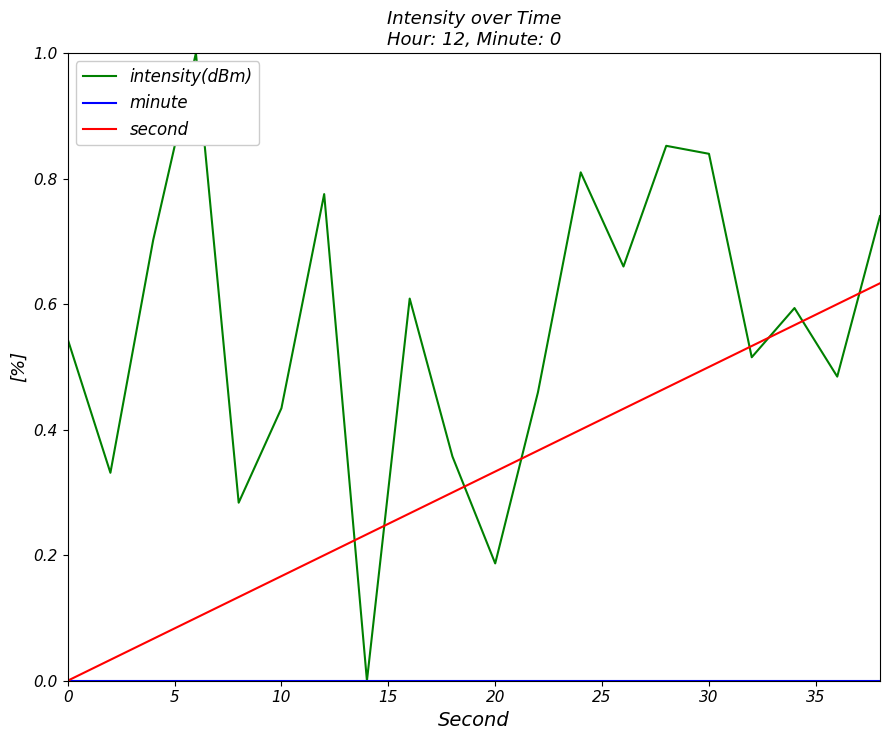

In intensity(dBm), how many points are higher than both neighbors (excluding endpoints)?

6